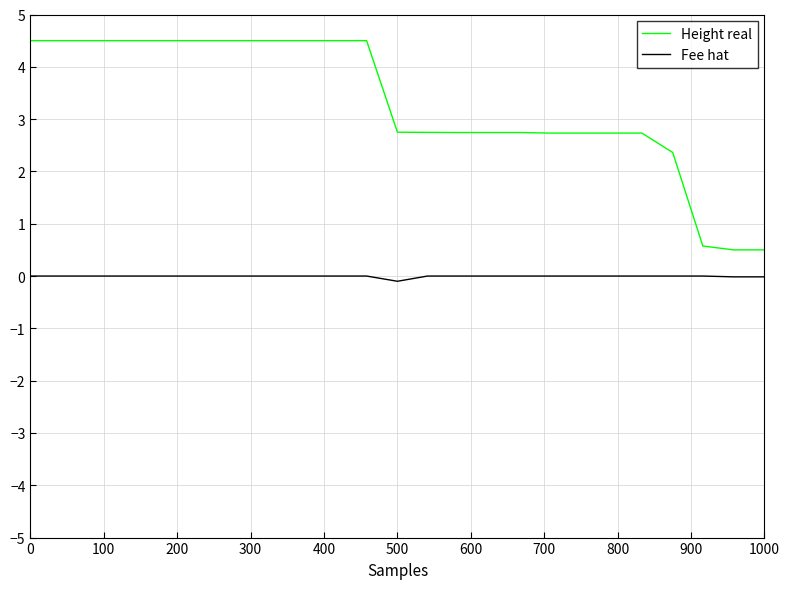

Which series has the largest total across all categories?

Height real